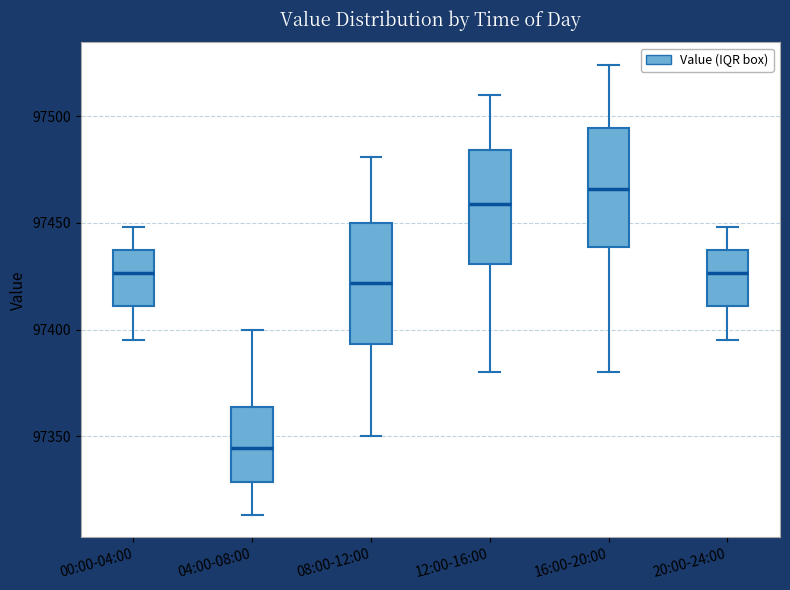

Which box's median line is the lowest?

04:00-08:00